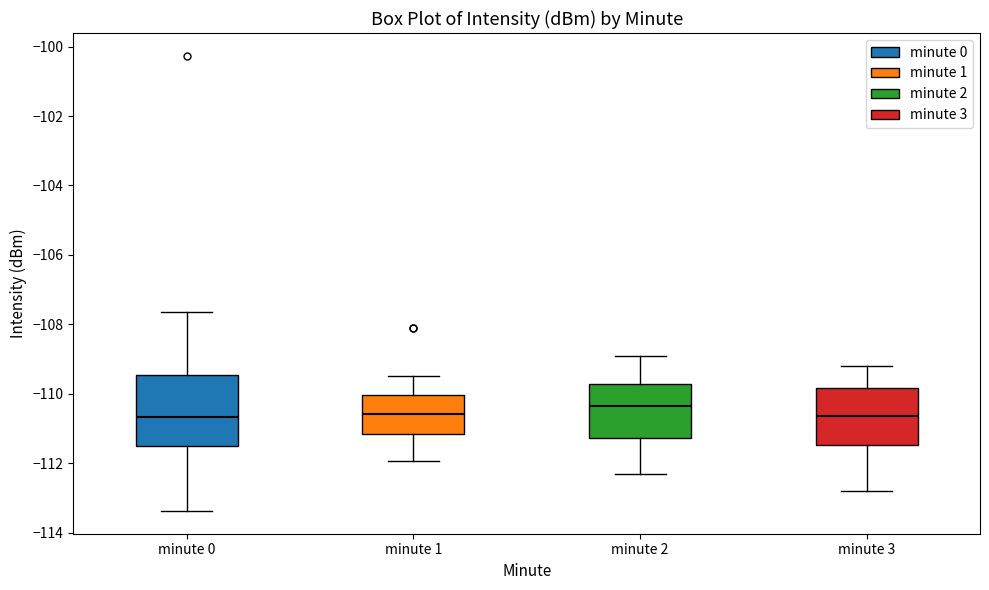

Which box is the tallest, from its lower edge to its upper edge?

minute 0